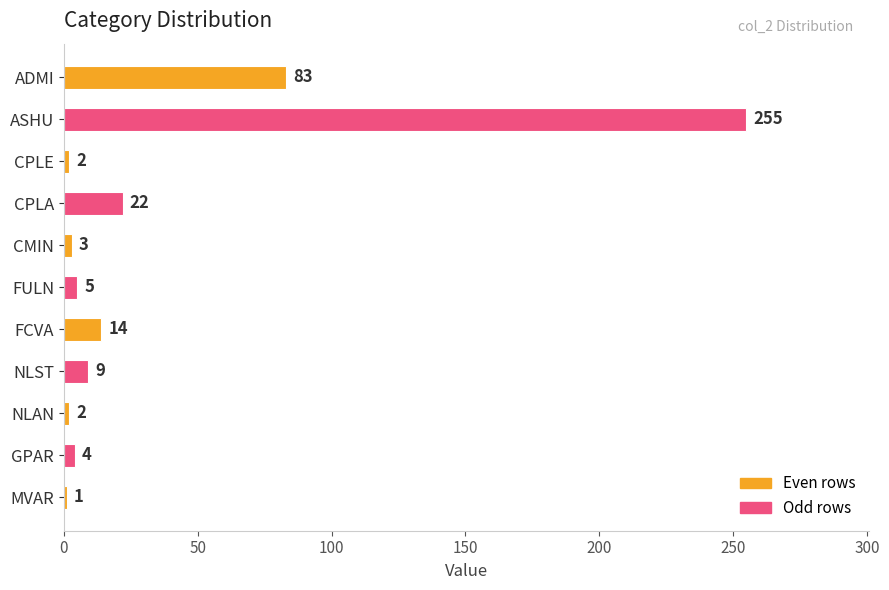

At which category does the chart reach its minimum across all series?

MVAR